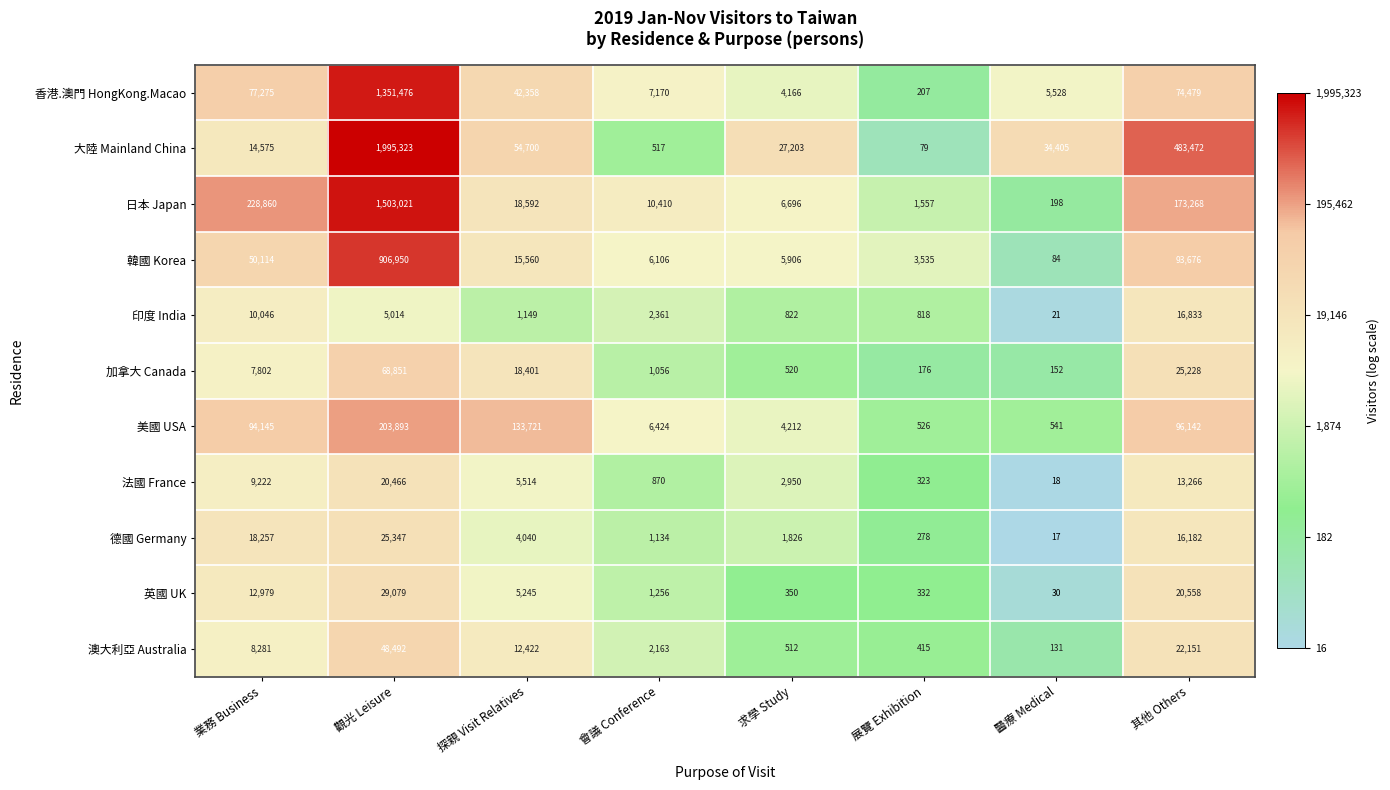

What is the sum of the 英國 UK values at 醫療 Medical and 求學 Study?

380